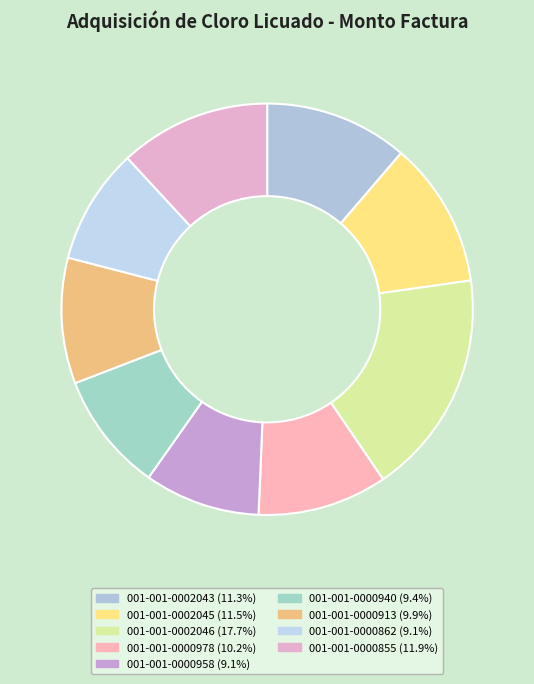

How many segments does this pie chart have?

9